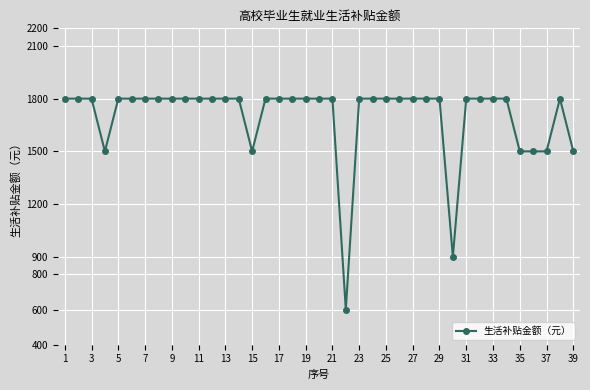

What is the average value?

1700